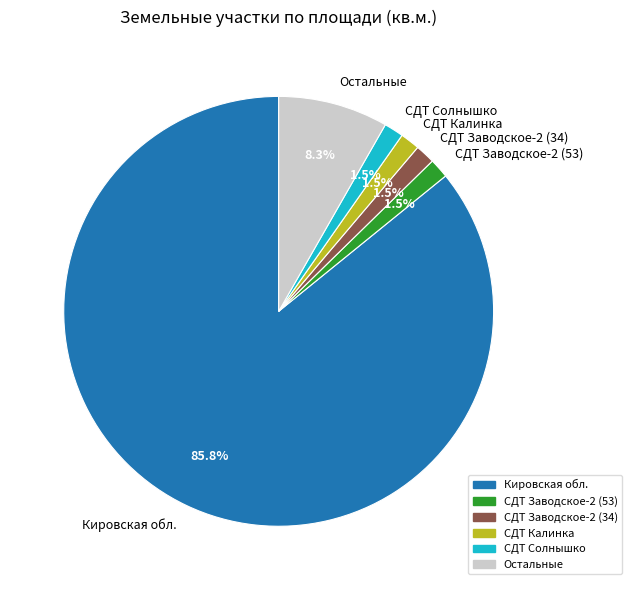

To the nearest percent, what is the average slice percentage?

17%